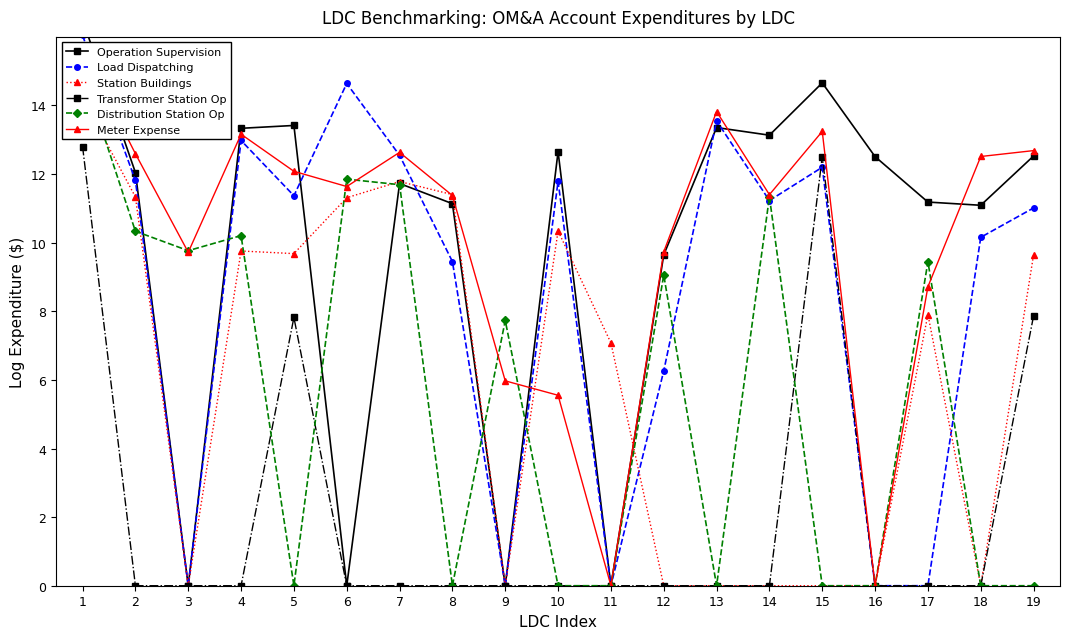

What are all the series names shown in the legend?

Operation Supervision, Load Dispatching, Station Buildings, Transformer Station Op, Distribution Station Op, Meter Expense